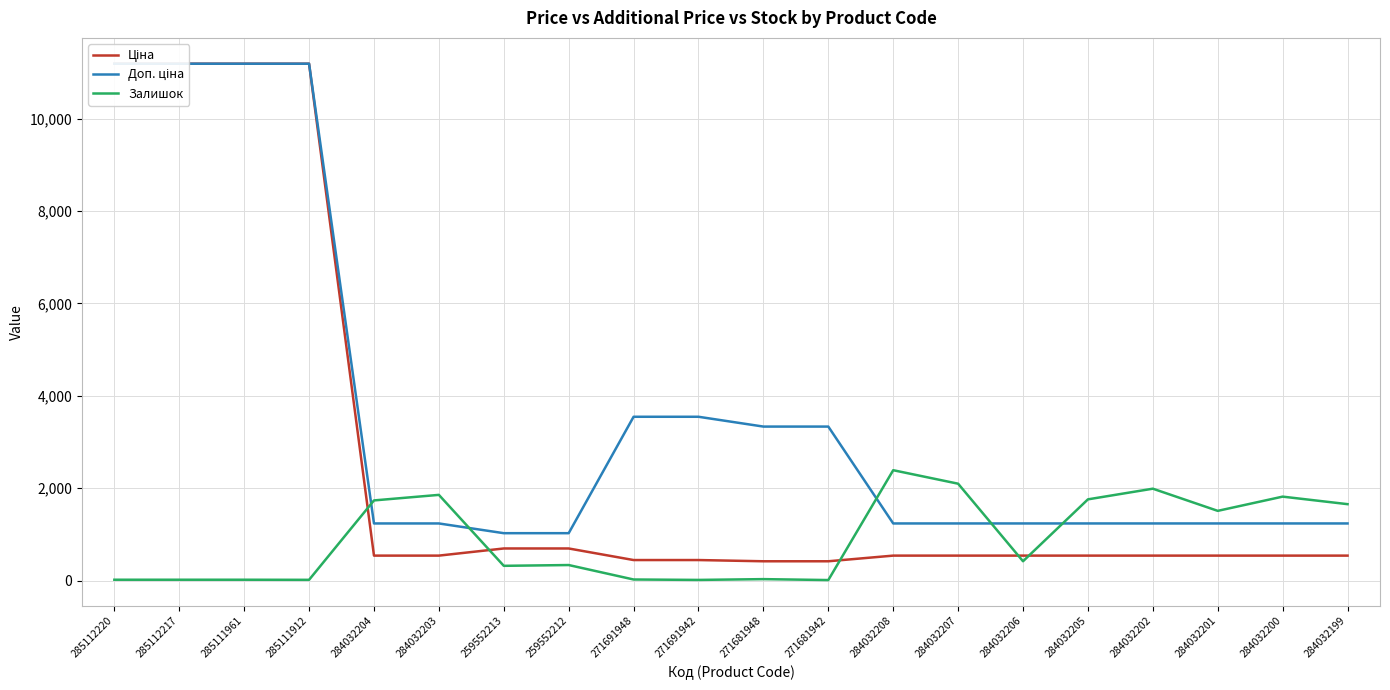

What is the difference between the maximum and minimum values in the Залишок series?

2378